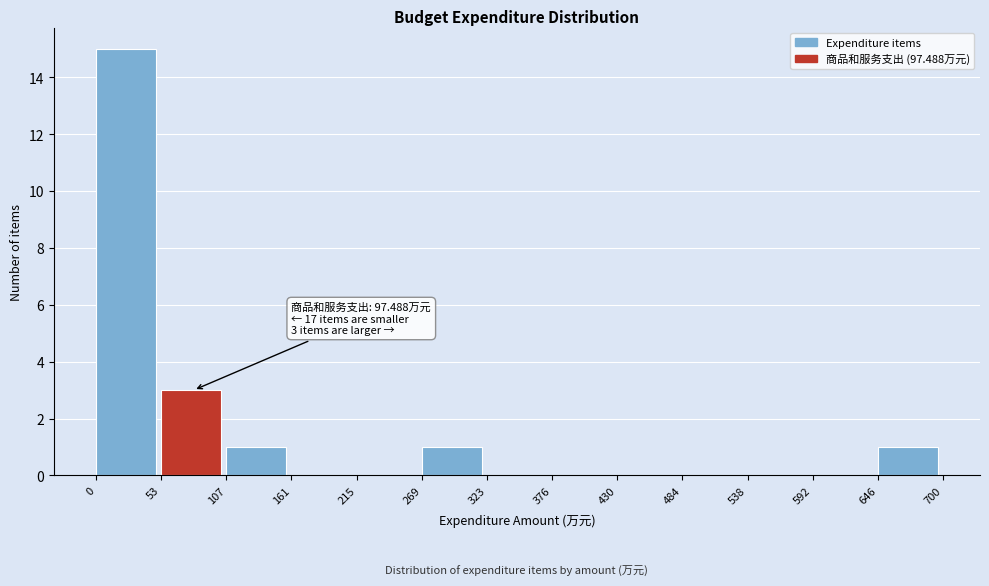

Over which range of the x-axis is the bar tallest?

0 to 53